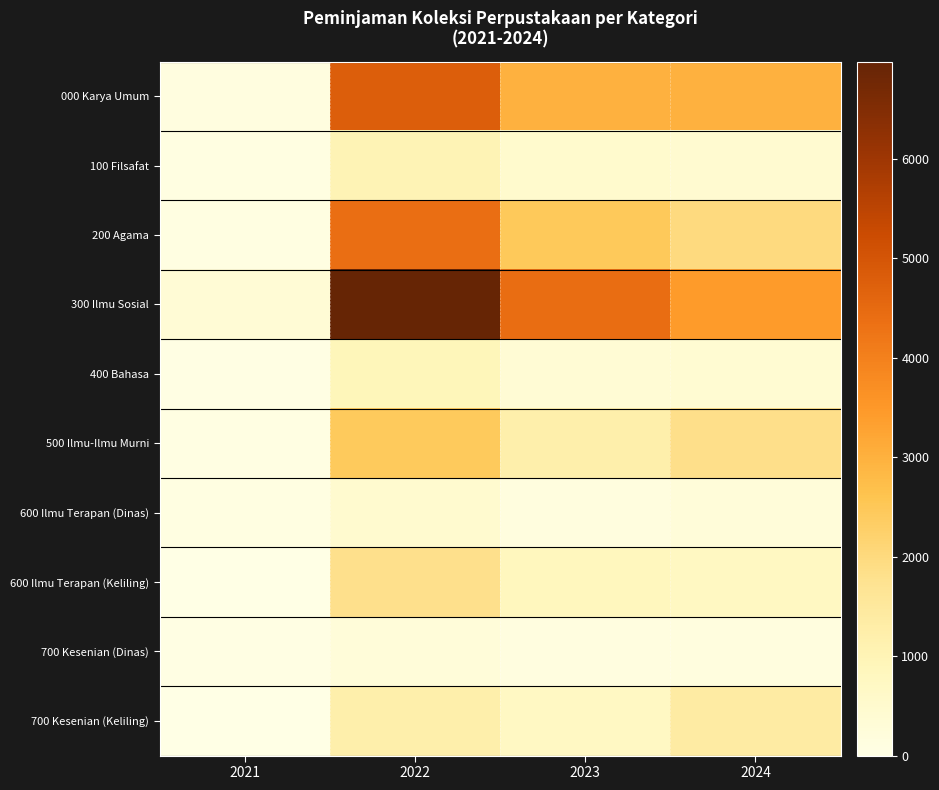

Reading left to right, what are all the values shown in this chart?

000 Karya Umum: 2021=130	2022=4783	2023=2981	2024=2992
100 Filsafat: 2021=88	2022=1010	2023=511	2024=454
200 Agama: 2021=92	2022=4411	2023=2473	2024=1985
300 Ilmu Sosial: 2021=337	2022=6977	2023=4435	2024=3457
400 Bahasa: 2021=49	2022=902	2023=379	2024=382
500 Ilmu-Ilmu Murni: 2021=67	2022=2438	2023=1218	2024=1839
600 Ilmu Terapan (Dinas): 2021=98	2022=484	2023=159	2024=249
600 Ilmu Terapan (Keliling): 2021=0	2022=1808	2023=843	2024=750
700 Kesenian (Dinas): 2021=47	2022=247	2023=118	2024=140
700 Kesenian (Keliling): 2021=0	2022=1205	2023=716	2024=1369